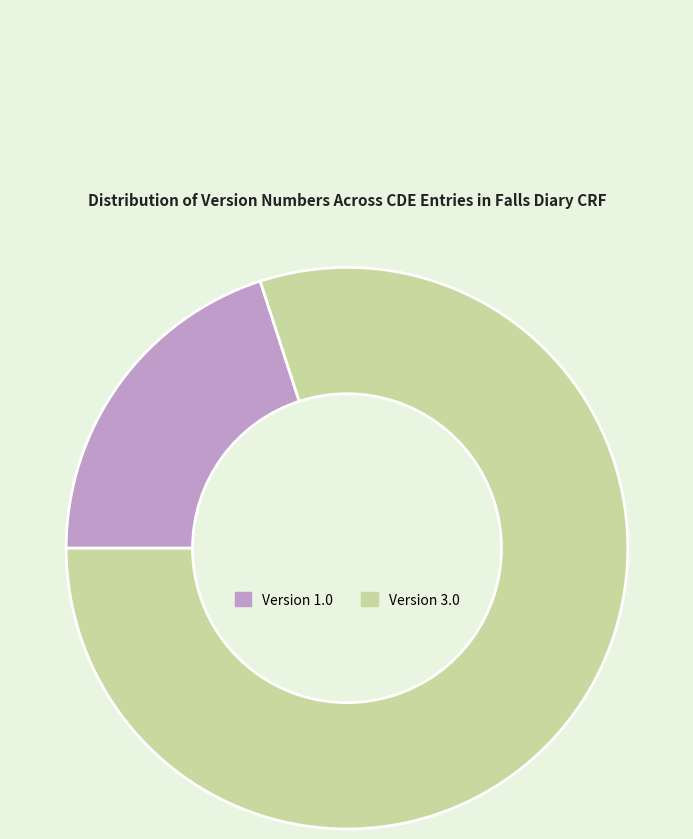

Count the number of slices in the pie.

2